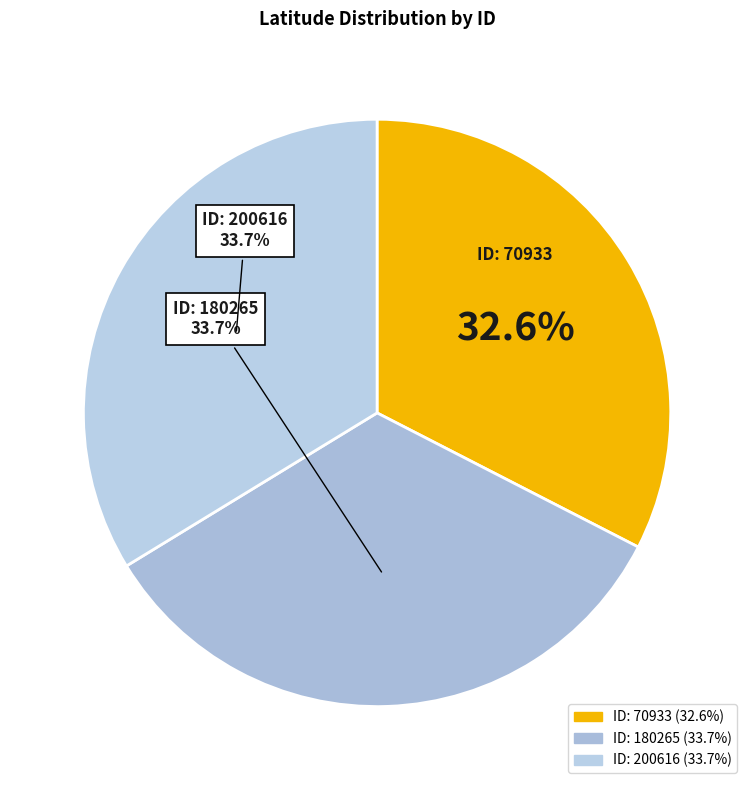

Count the number of slices in the pie.

3